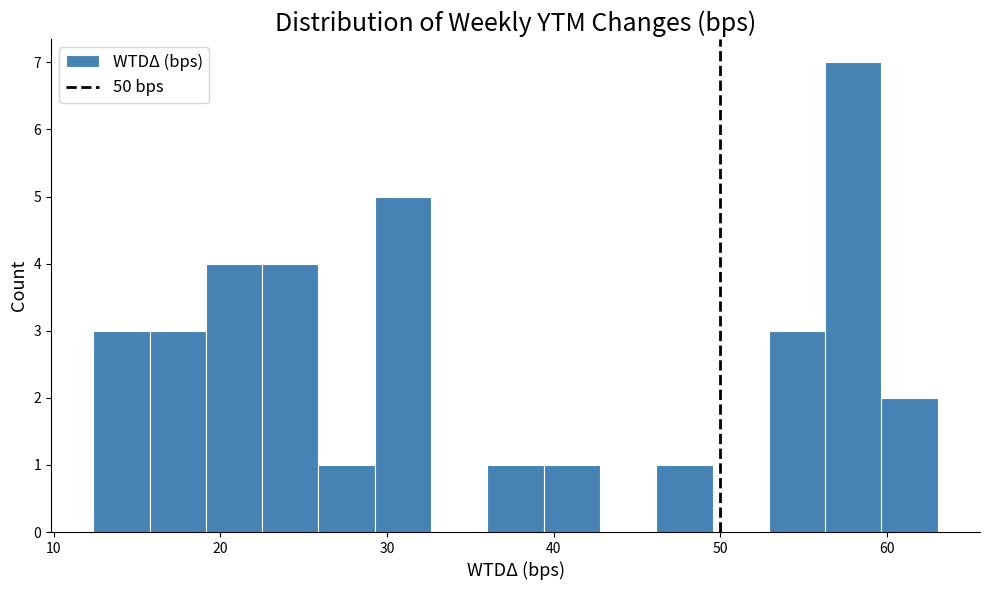

Read against the x-axis, roughly where is the centre of the tallest bar?

58